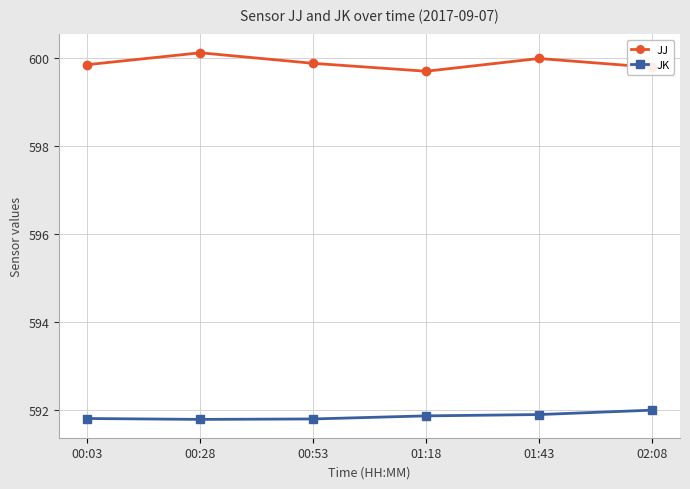

What is the difference between the highest and lowest values at 01:43?

8.1